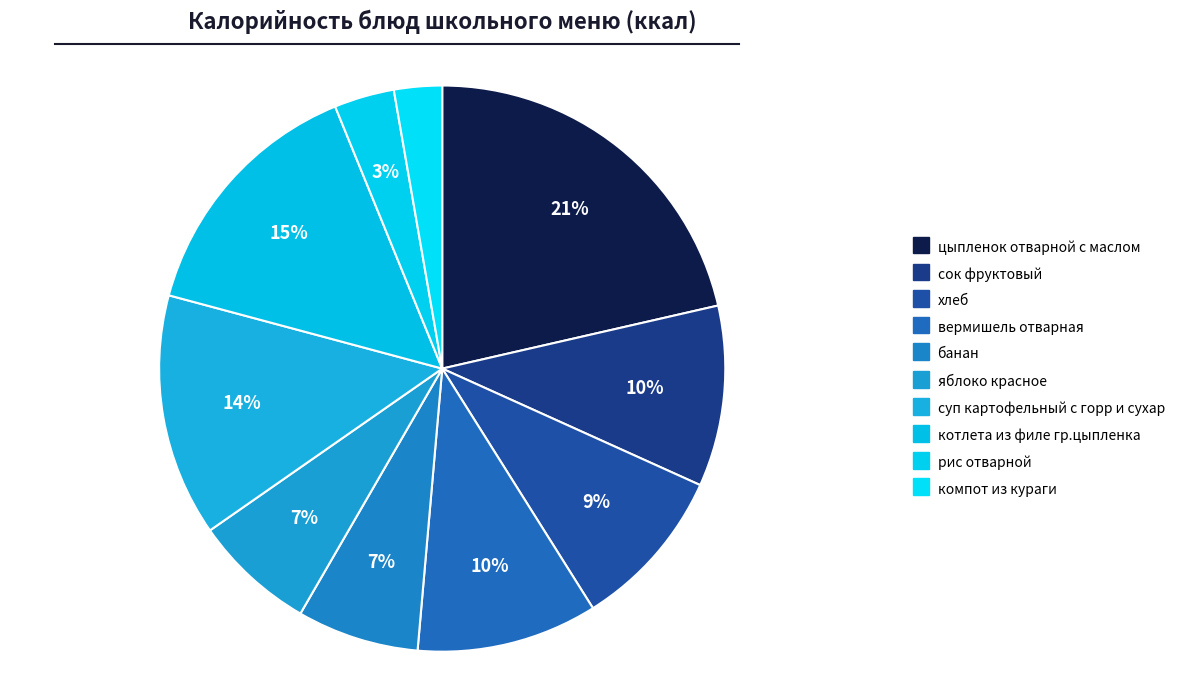

To the nearest percent, what is the average slice percentage?

10%